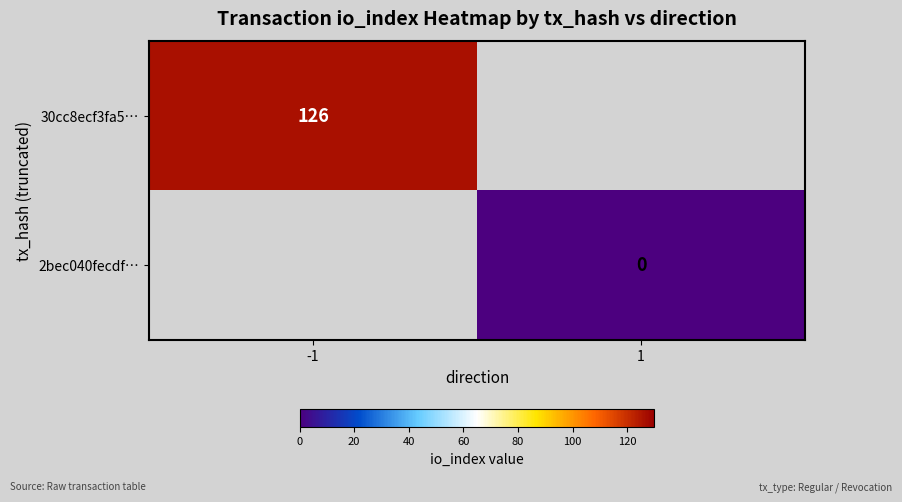

Is it true that 30cc8ecf3fa5… equals 213 at -1?

False